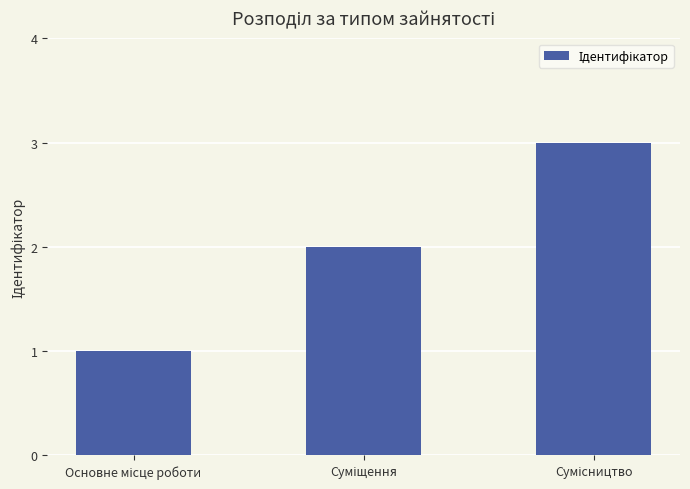

What is the maximum value shown in the chart?

3